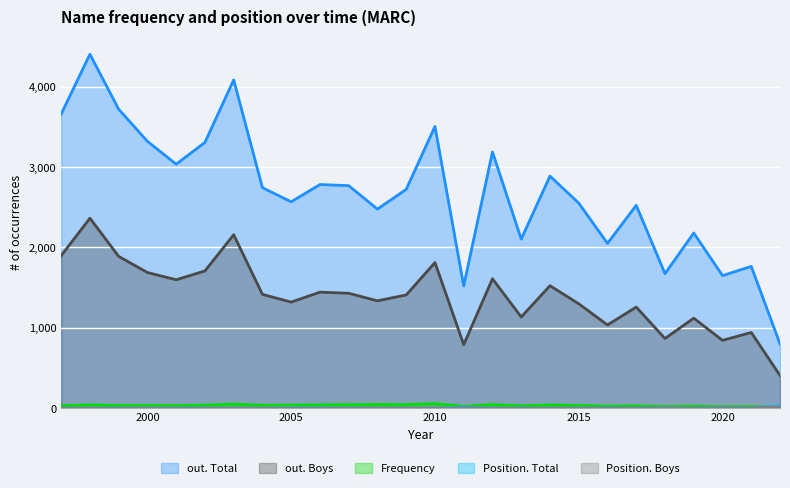

At 2015, list the series in order from largest to smallest.

out. Total, out. Boys, Frequency, Position. Total, Position. Boys